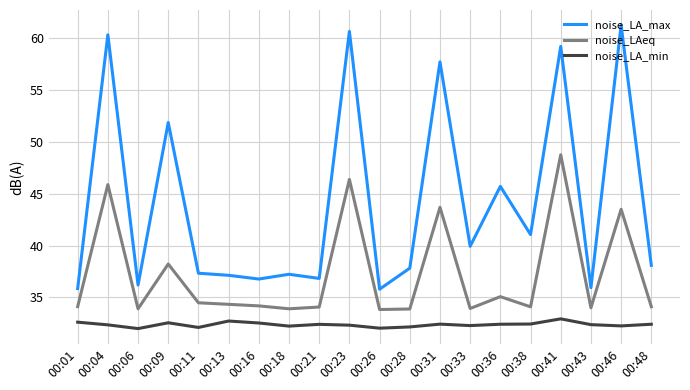

At 00:13, list the series in order from smallest to largest.

noise_LA_min, noise_LAeq, noise_LA_max